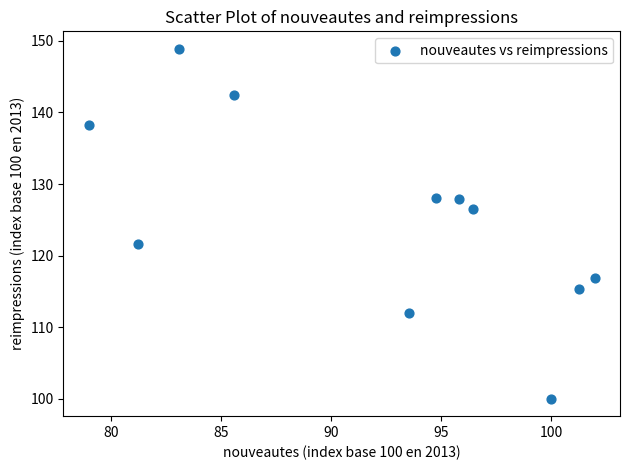

What is the range of X values (max minus min)?

23.0